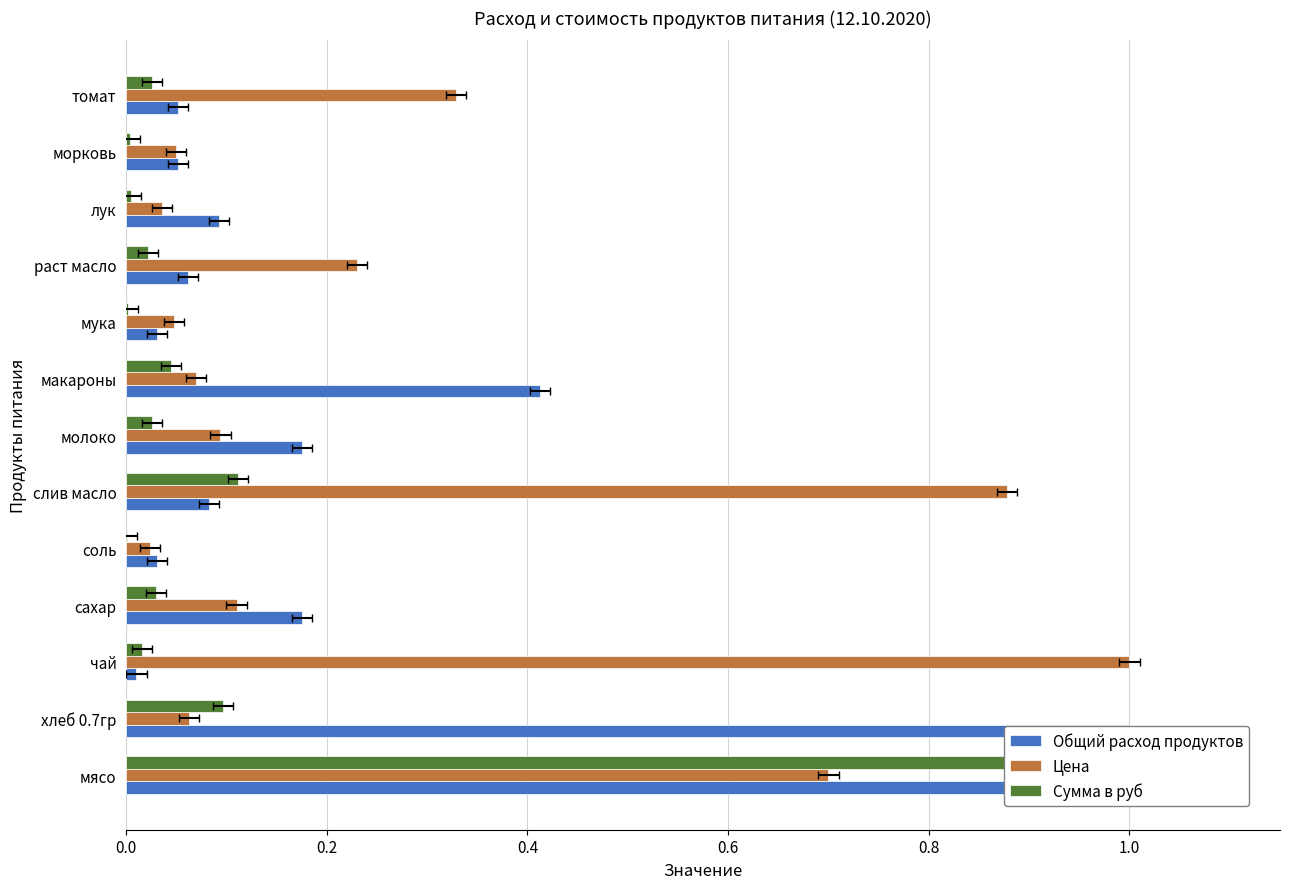

At how many categories does at least one series exceed 0?

13